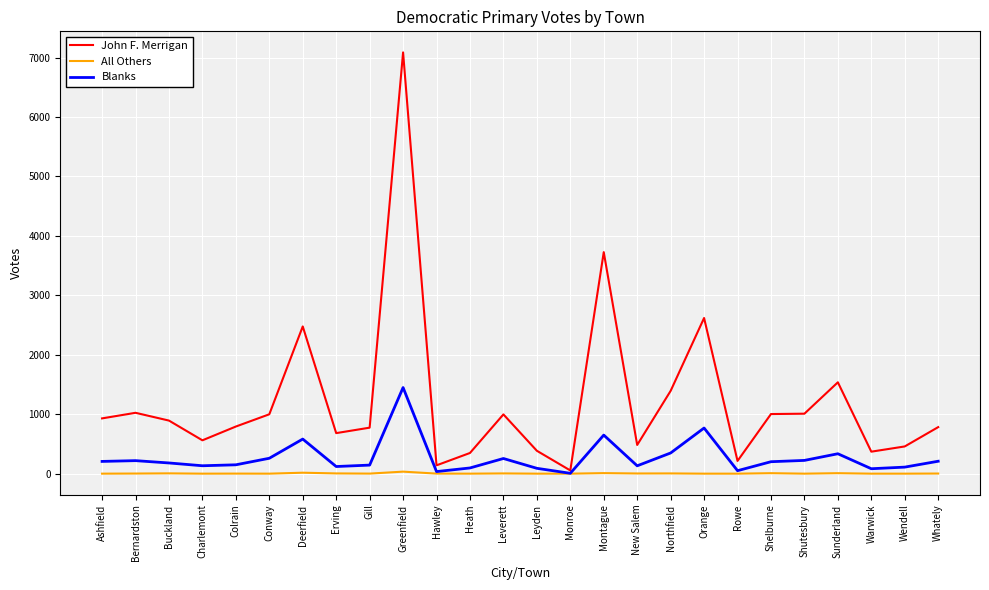

List the series in order of their overall mean, highest first.

John F. Merrigan, Blanks, All Others